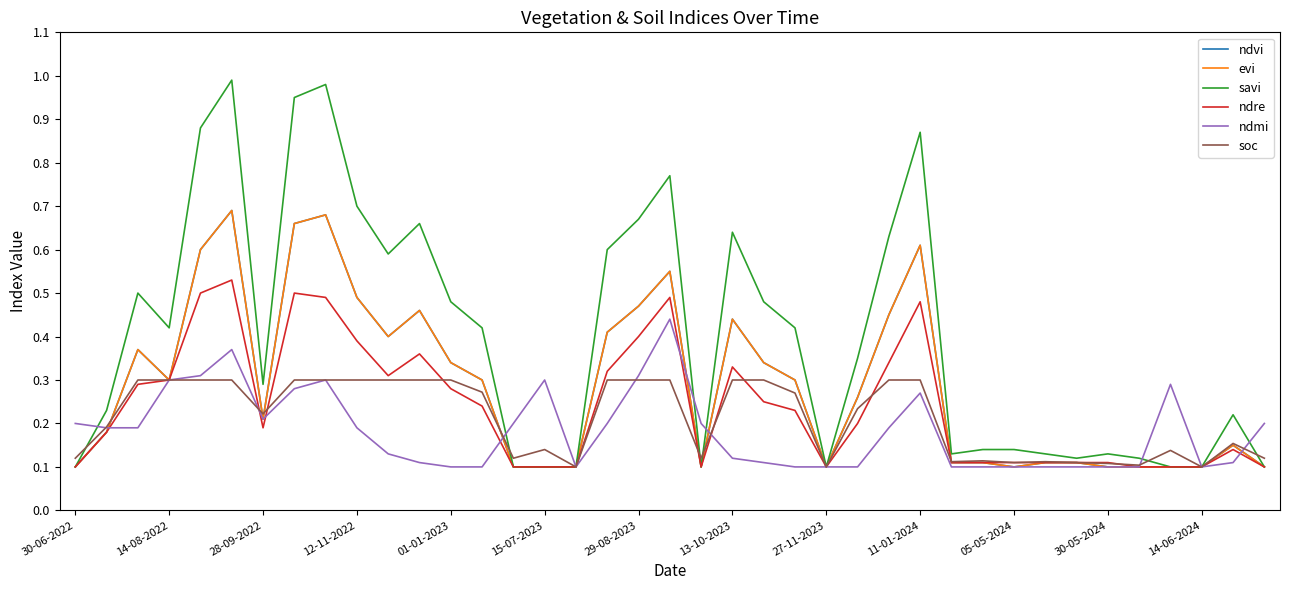

Rank the series by their maximum value, from highest to lowest.

savi, ndvi, evi, ndre, ndmi, soc